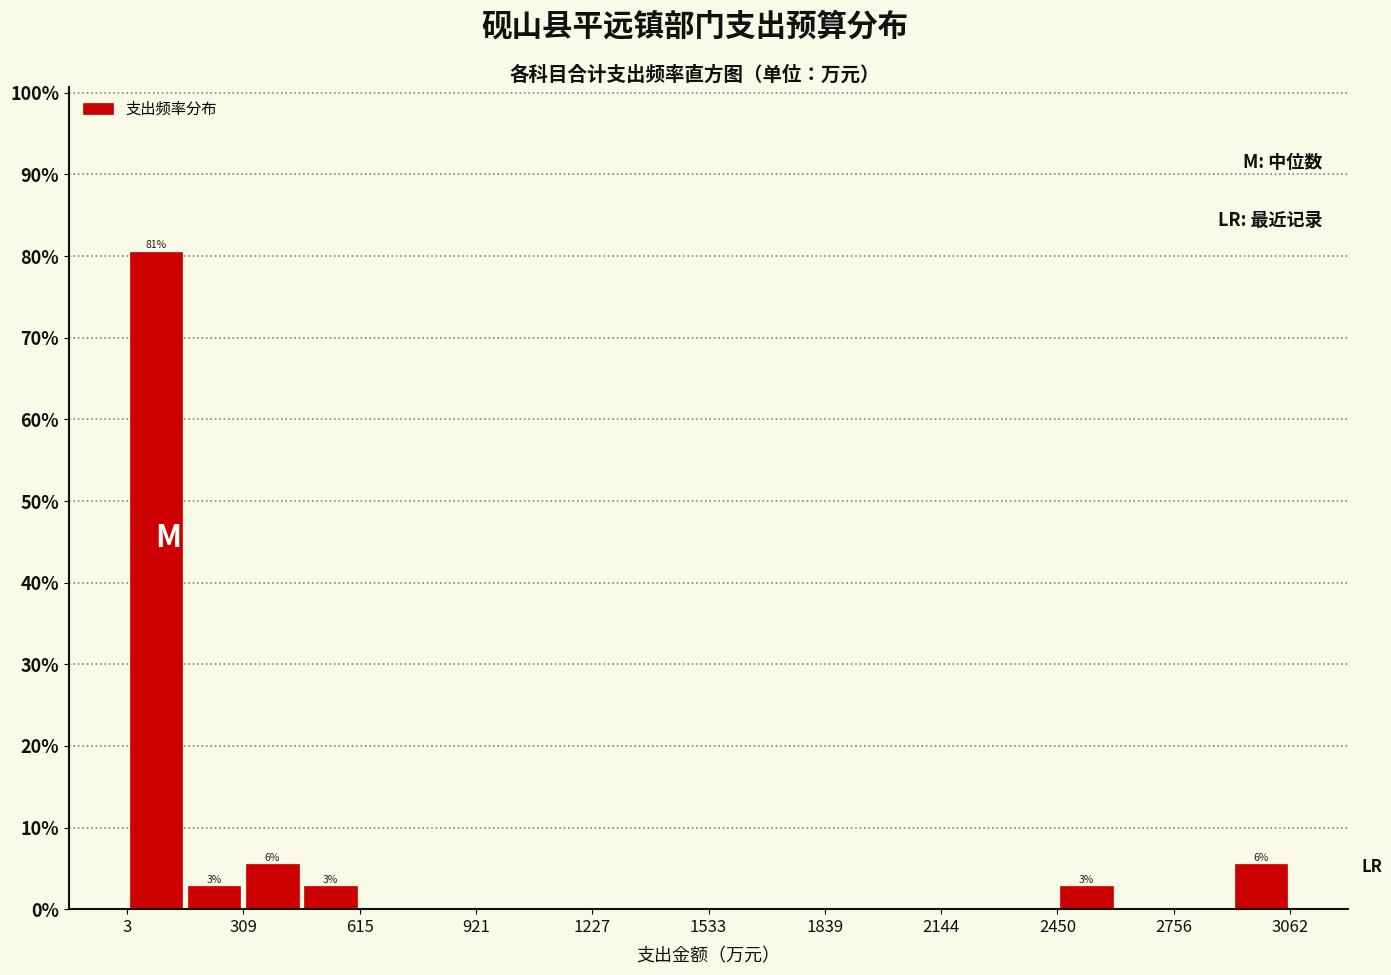

Around what value on the x-axis is the tallest bar? Give the approximate position of its centre, as read against the axis.

100